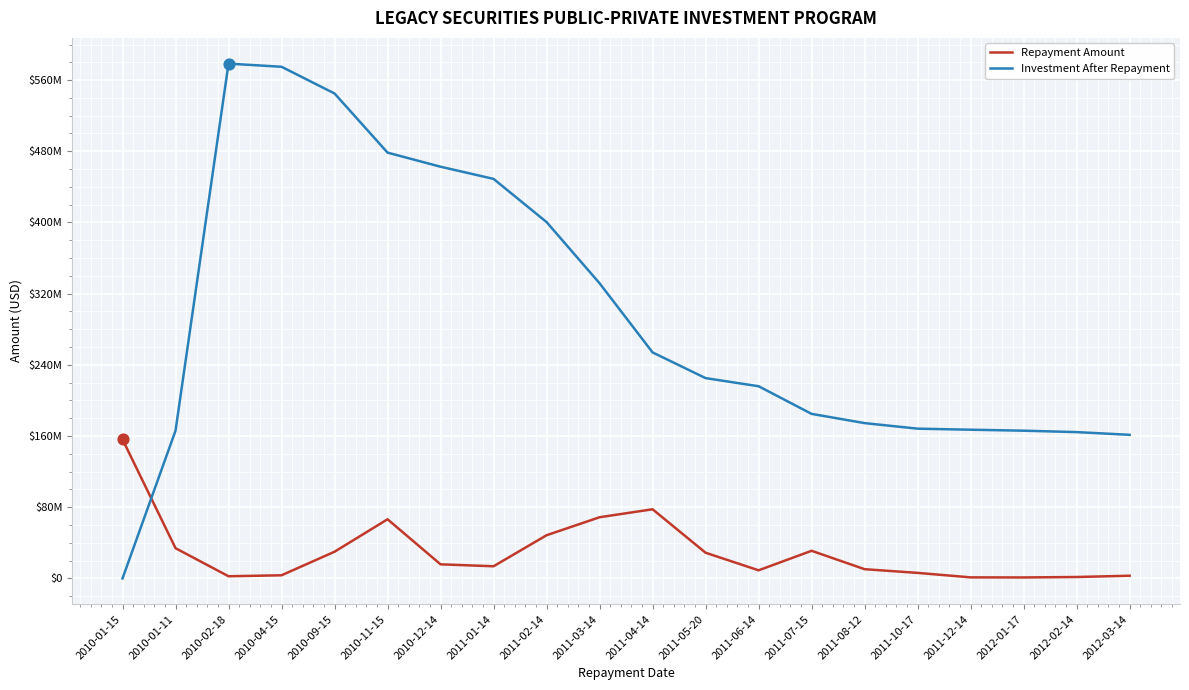

At which category is the sum across all series the highest?

2010-02-18